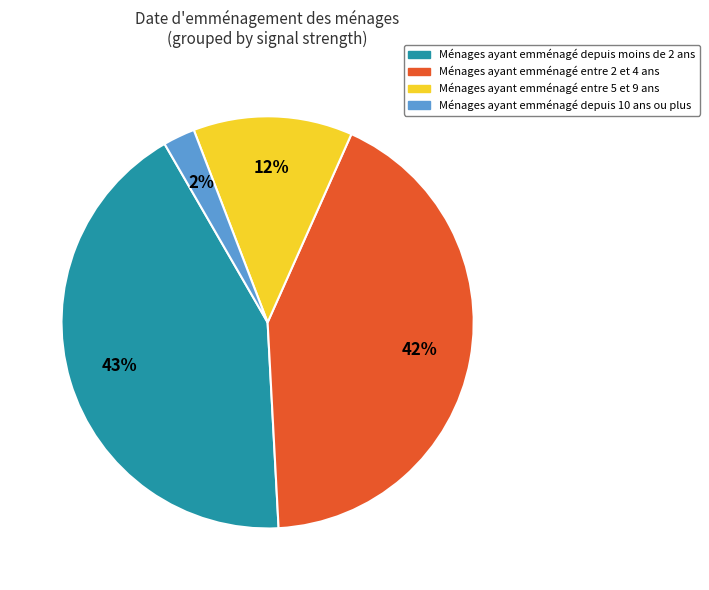

To the nearest percent, what is the average slice percentage?

25%